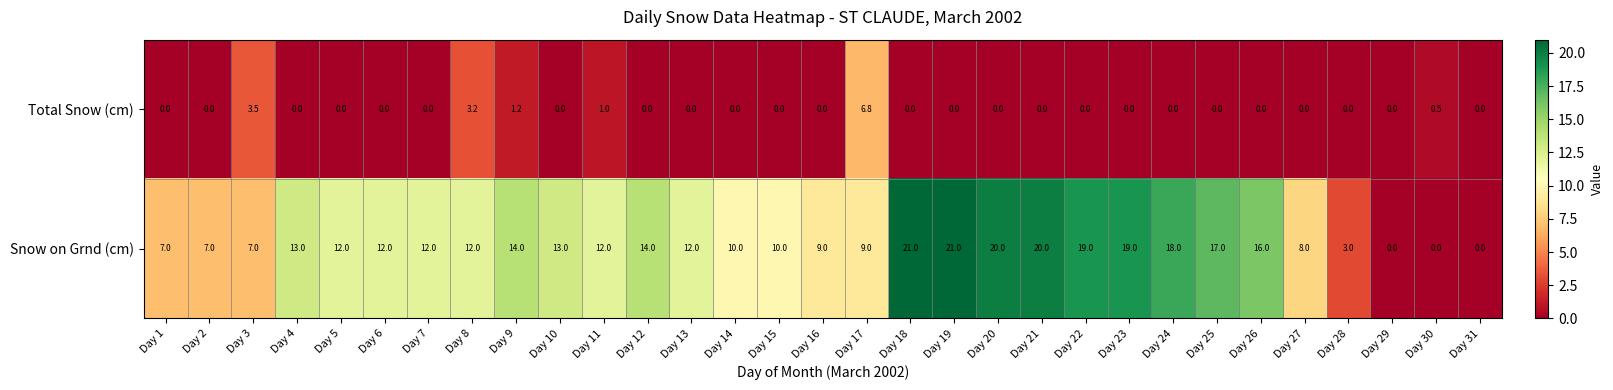

What is the difference between the highest and lowest values at Day 23?

19.0